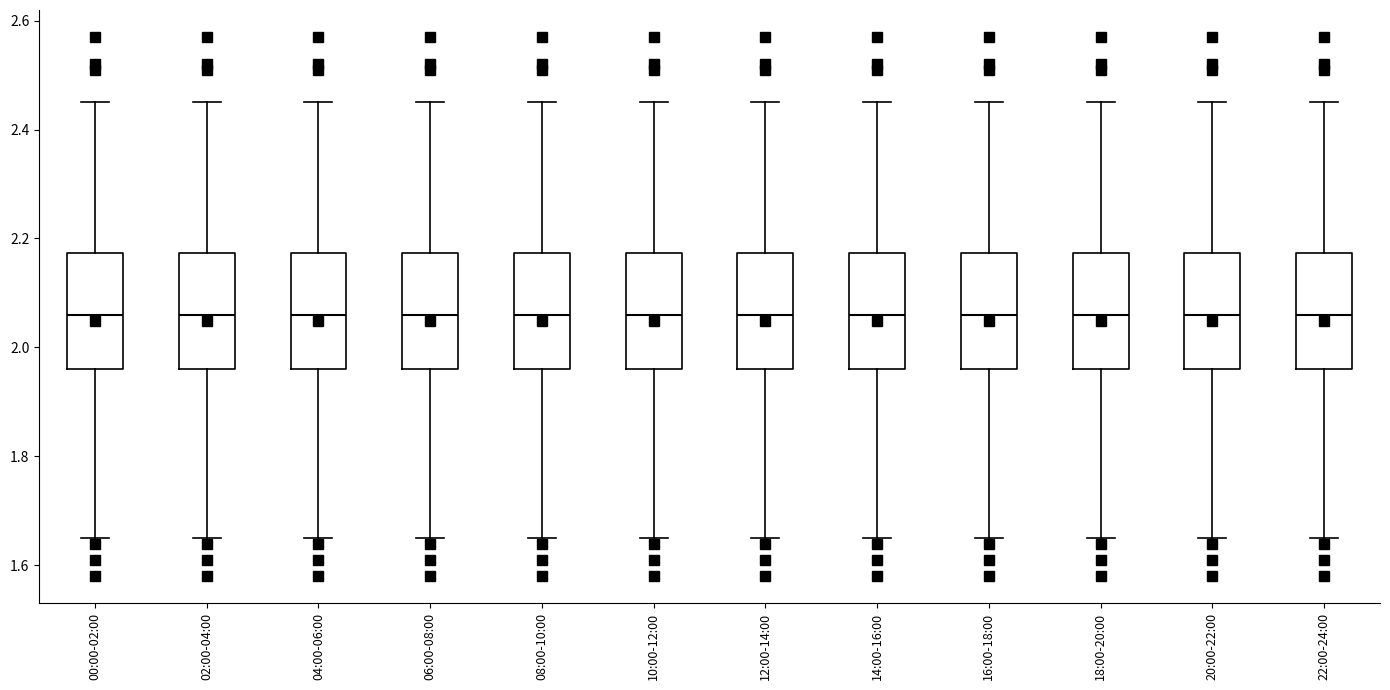

Where does the median line of the box for 16:00-18:00 sit on the y-axis? The values are not printed on the chart, so give them approximately, as read against the axis.

2.06